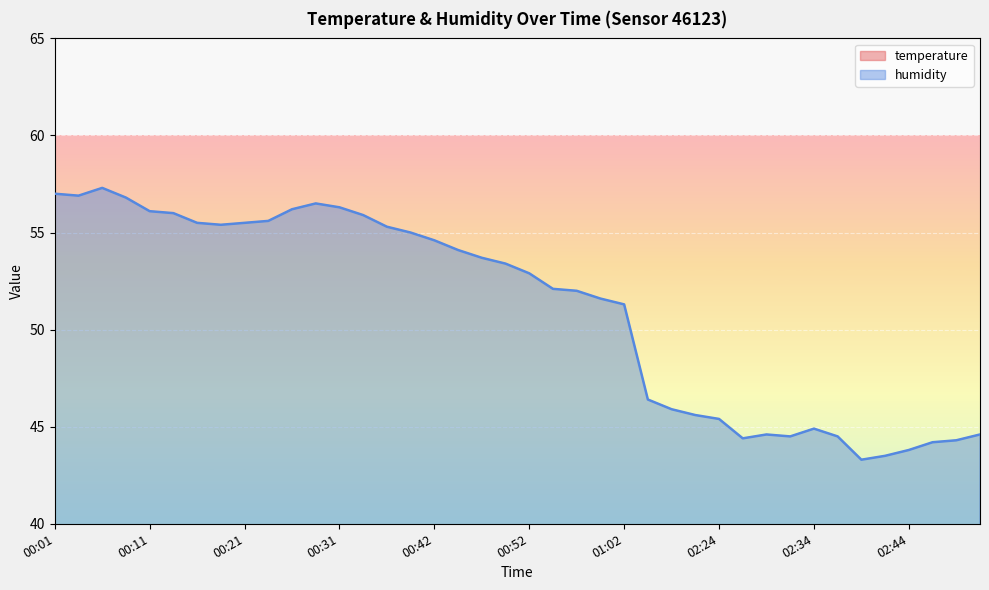

Where does the humidity series first go above 53?

00:01